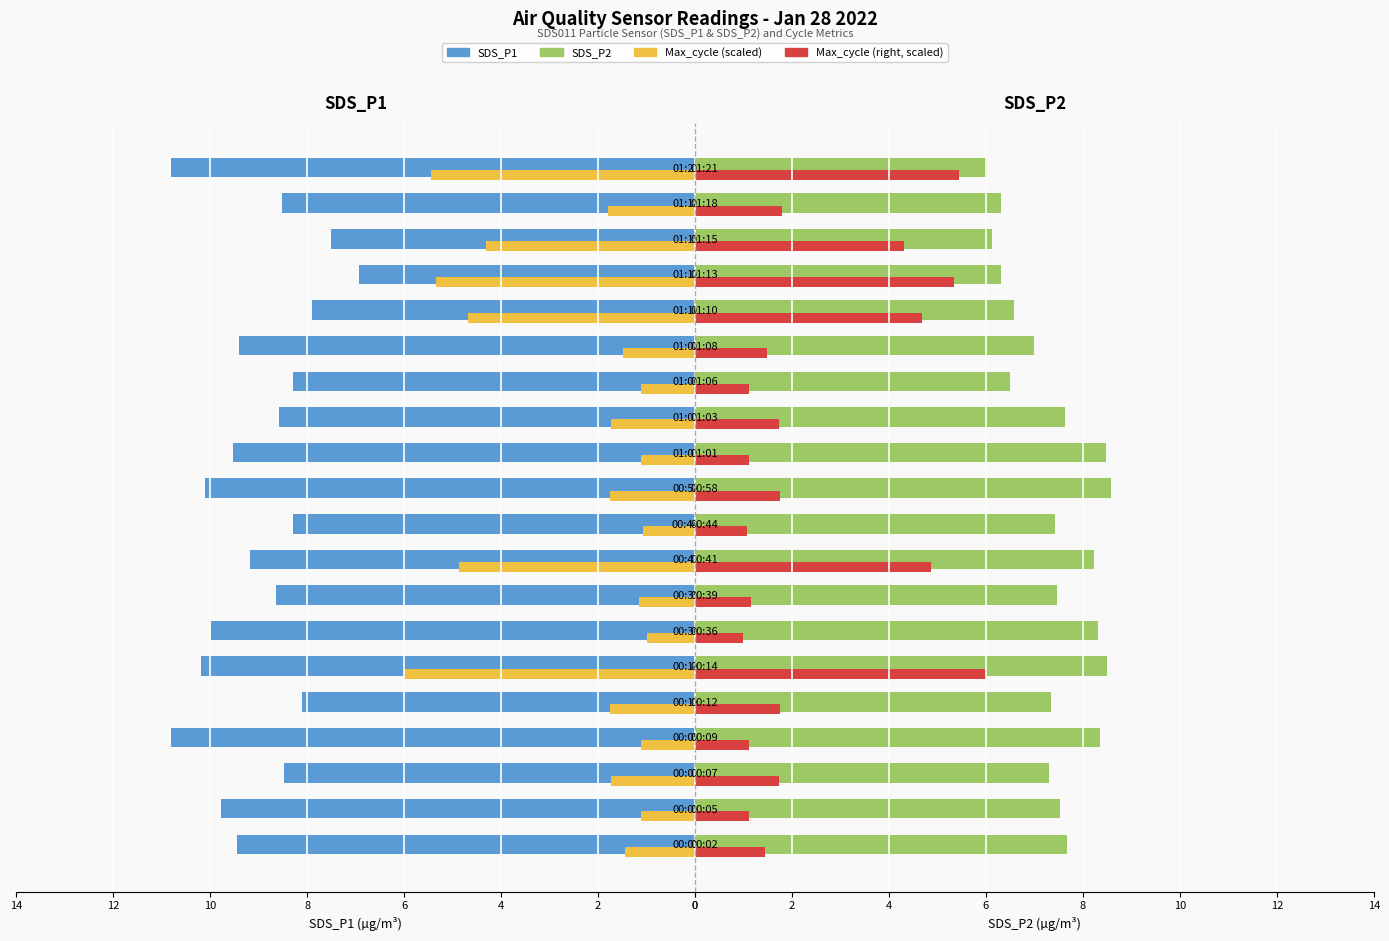

What is the highest value of the SDS_P2 series?

8.6